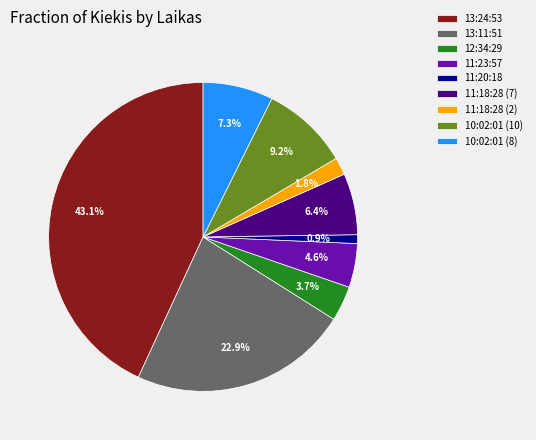

How many slices are in this pie chart?

9